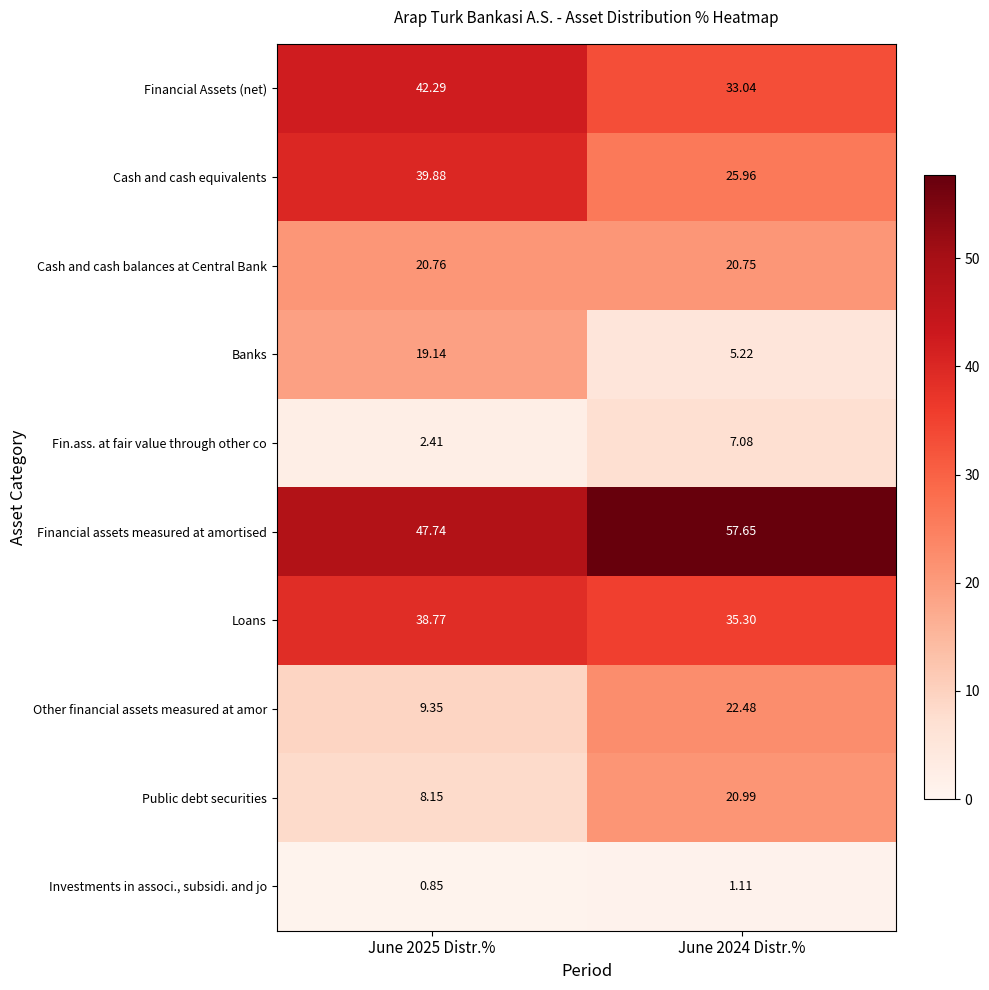

Is the value of Cash and cash equivalents at June 2024 Distr.% greater than the value of Cash and cash balances at Central Bank at June 2025 Distr.%?

Yes